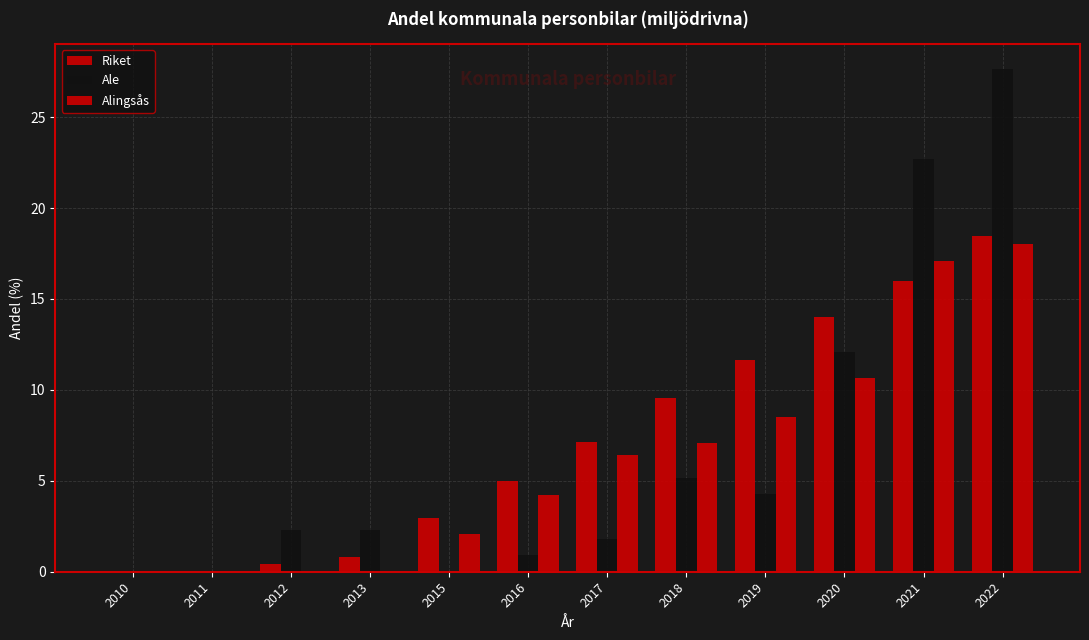

Which label corresponds to the largest value in the chart?

2022